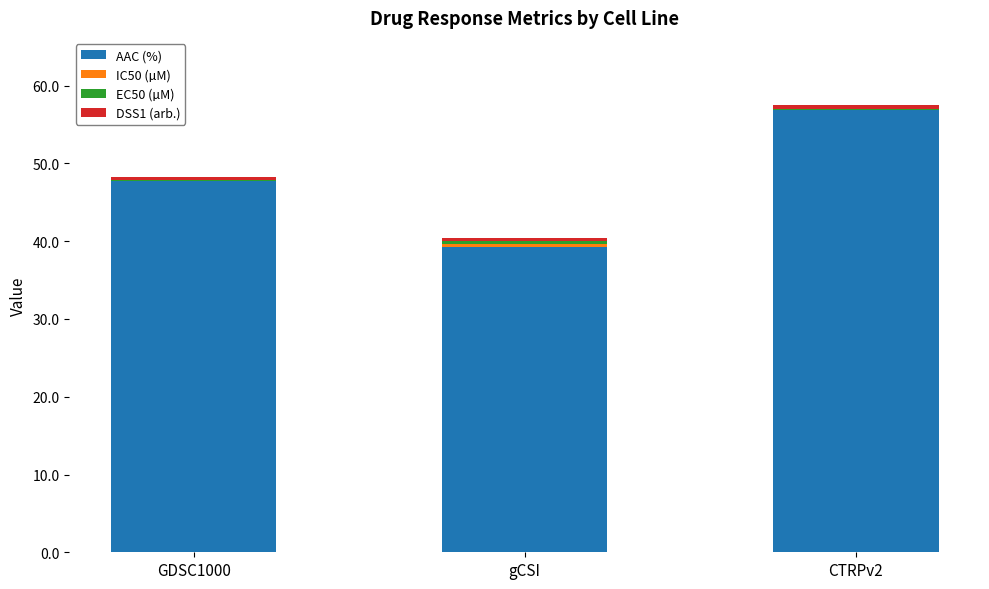

What is the sum of all AAC (%) values?

143.8